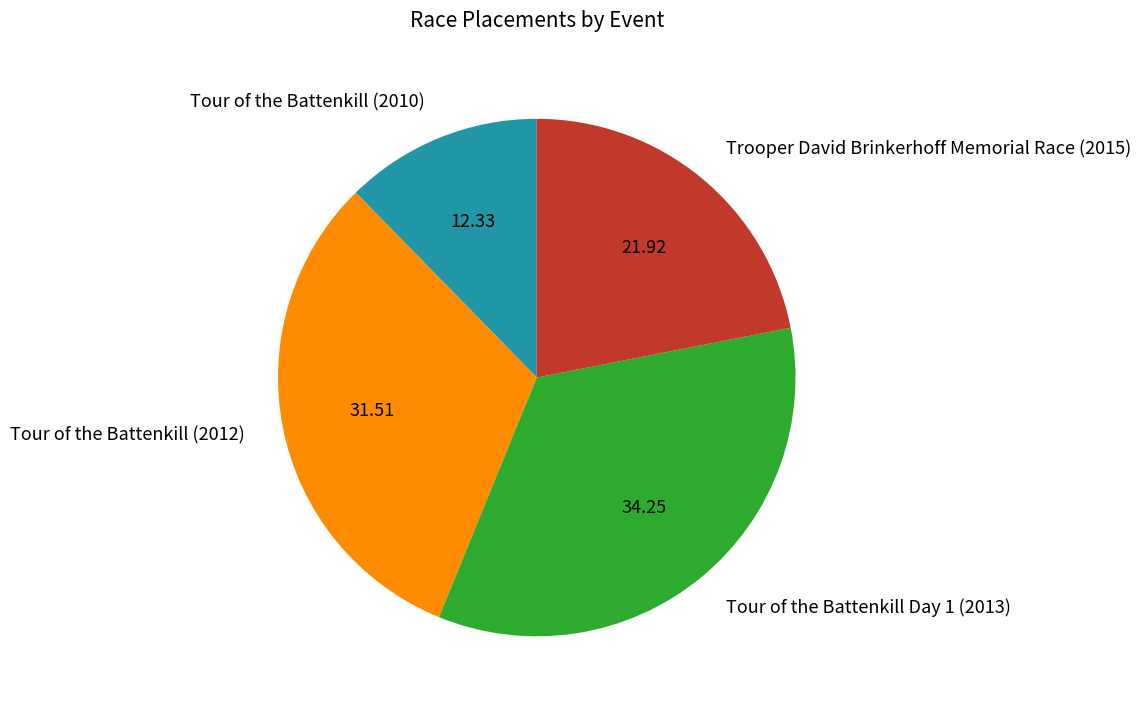

Is the sum of Tour of the Battenkill (2012) and Tour of the Battenkill Day 1 (2013) greater than half?

Yes